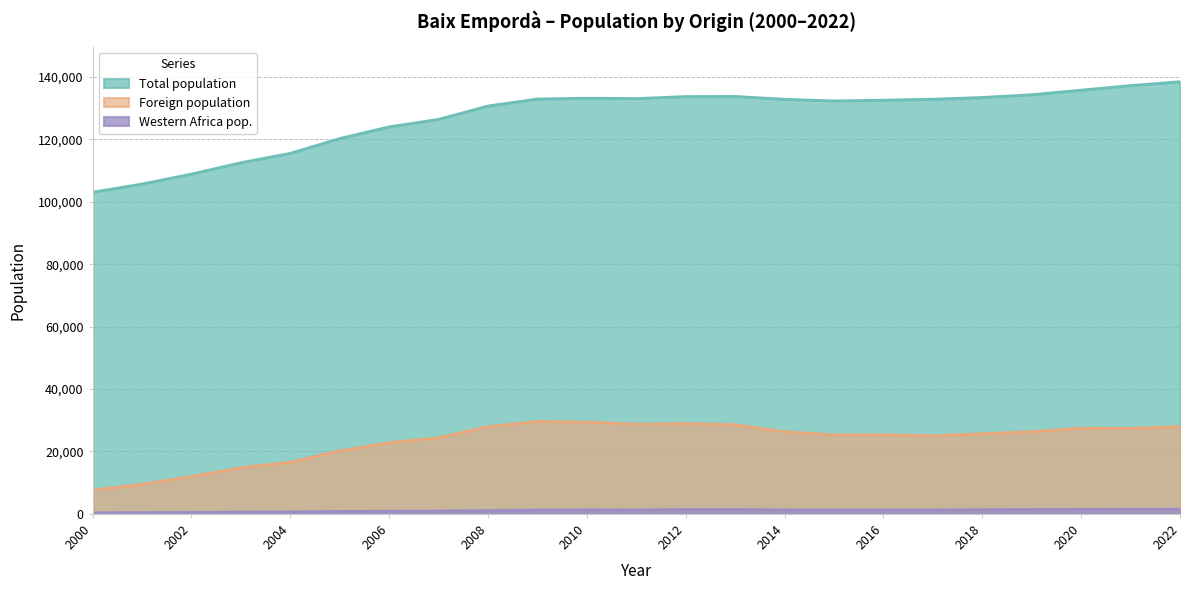

In Western Africa pop., how many points are lower than both neighbors (excluding endpoints)?

2